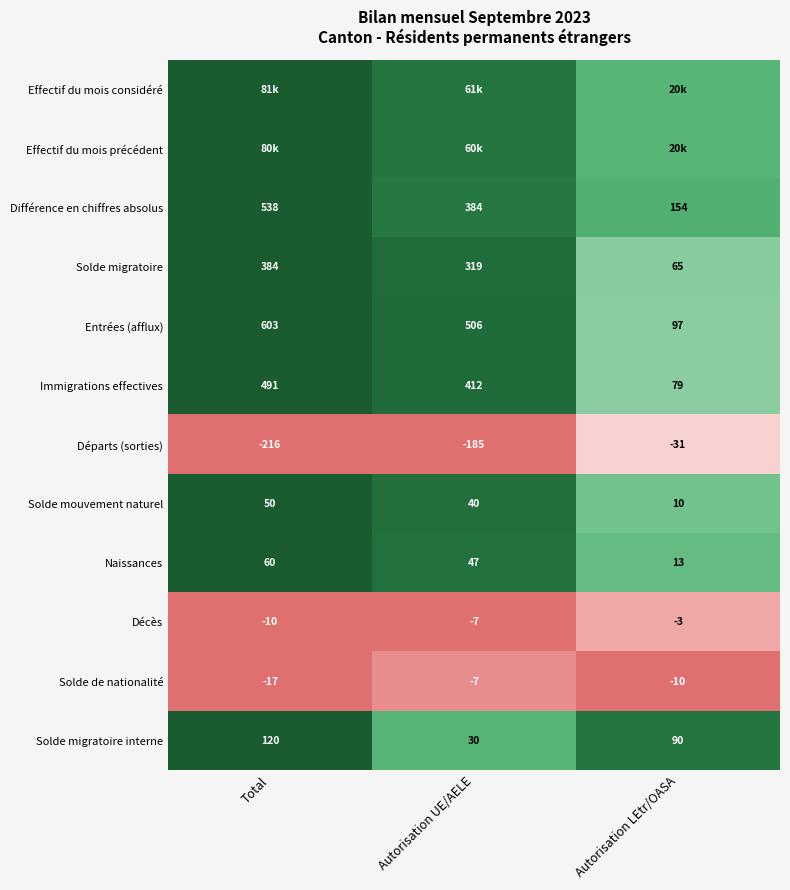

Is the value of Immigrations effectives at Total greater than the value of Départs (sorties) at Autorisation UE/AELE?

Yes